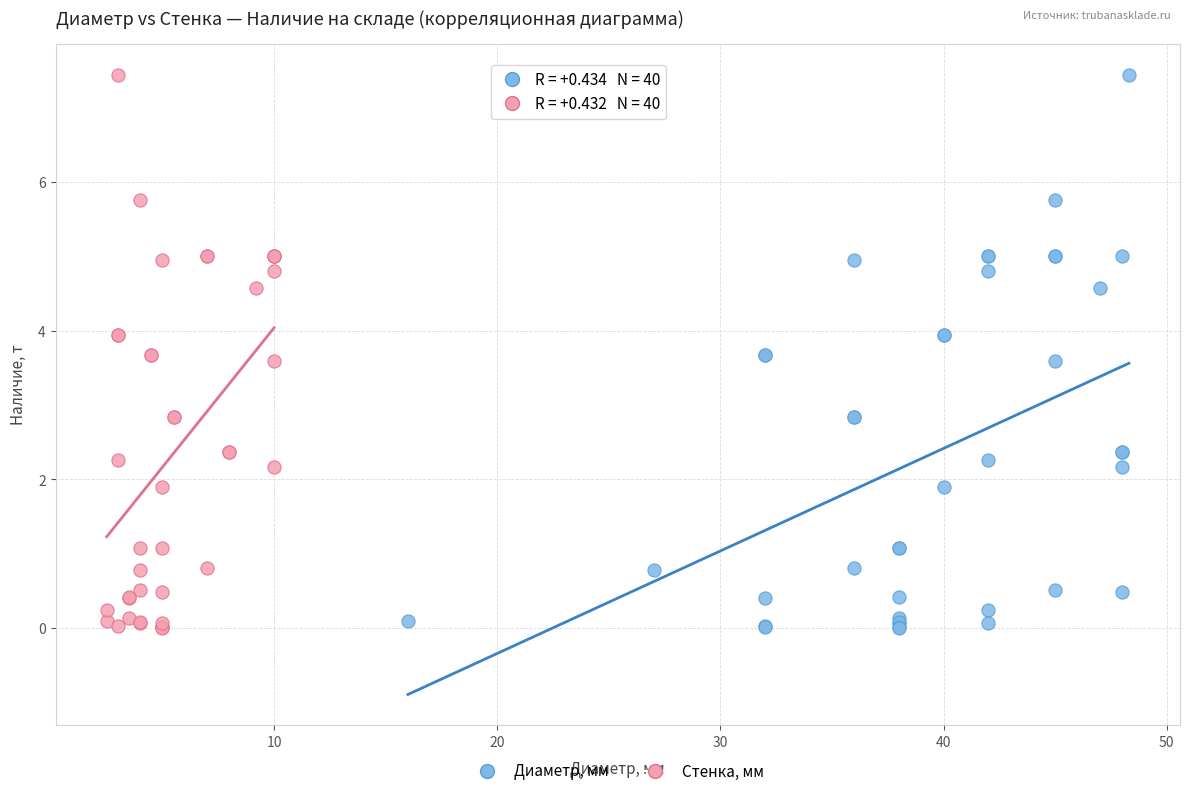

What are all the series names shown in the legend?

Диаметр, мм, Стенка, мм